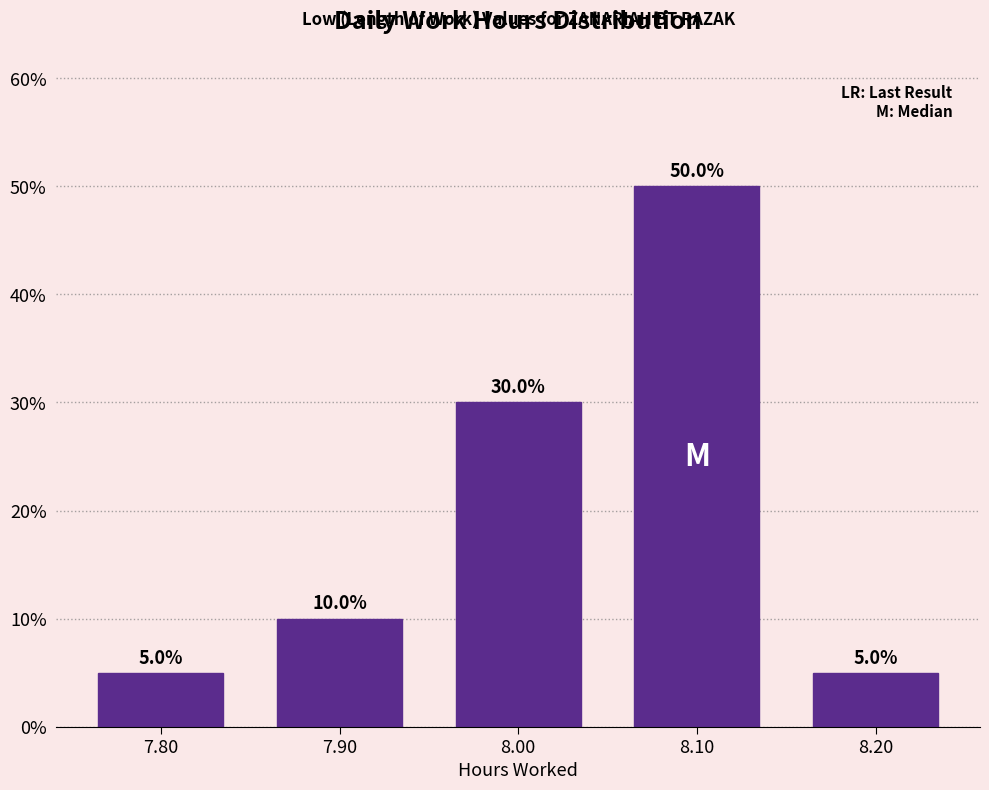

Reading left to right, list all the values displayed in this chart.

7.80=5	7.90=10	8.00=30	8.10=50	8.20=5